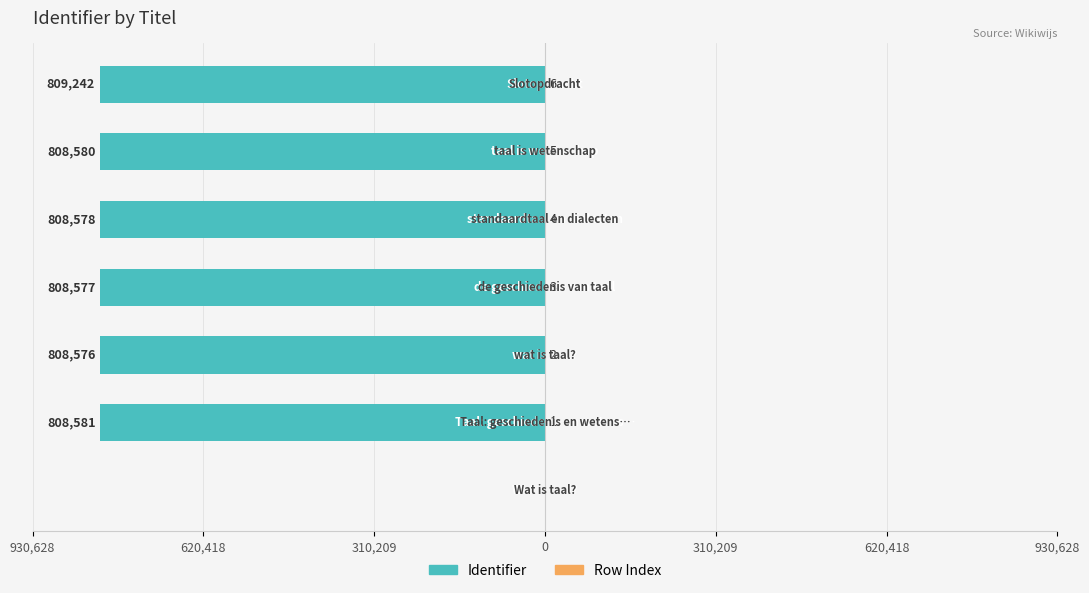

What is the value of the Row Index bar at the 5th from the left?

2